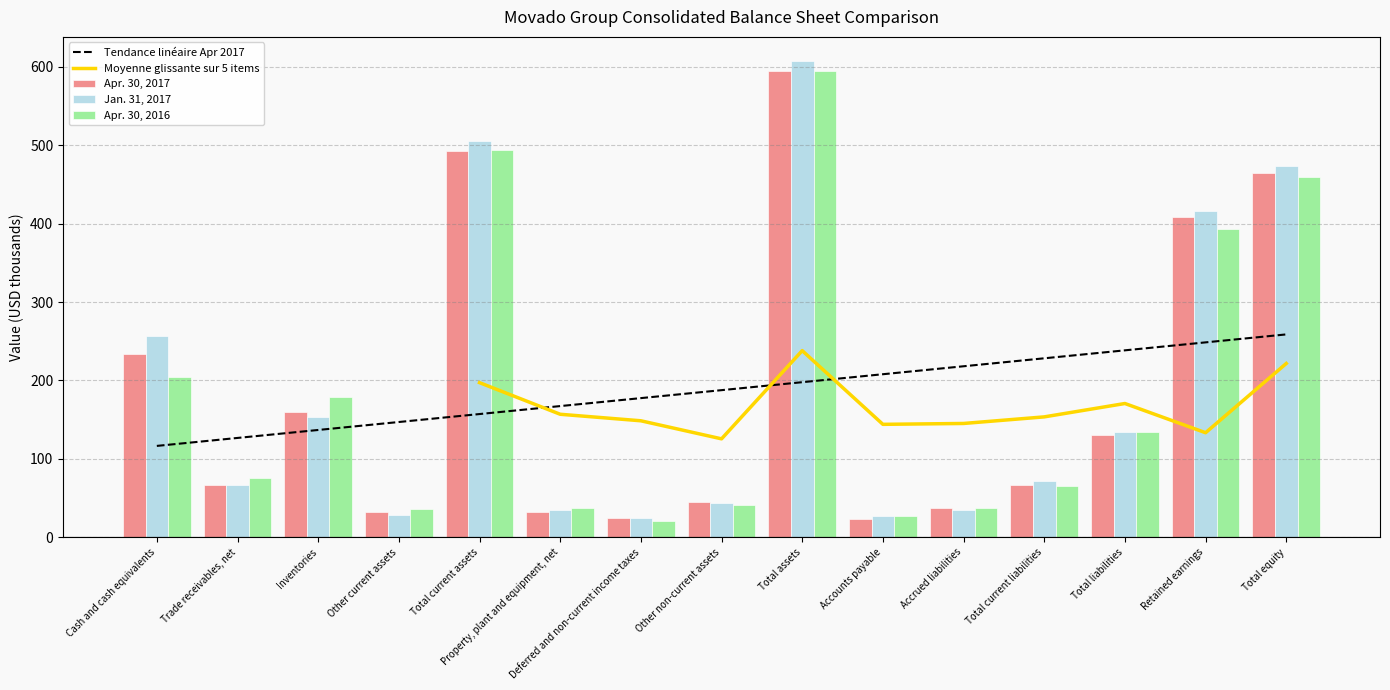

What value does the Apr. 30, 2016 series have at Other non-current assets?

41.6